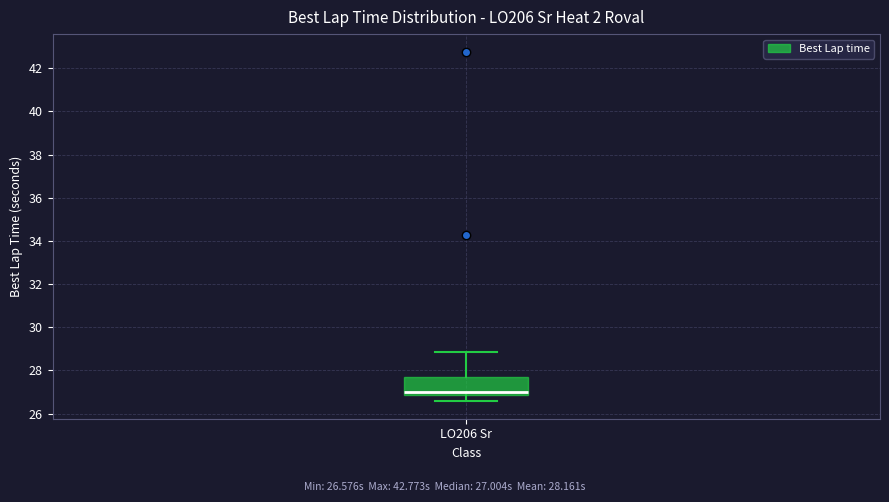

Read this box plot against the y-axis: the position of the median line, the range covered by the box, and the ends of both whiskers. The values are not printed on the chart, so give them approximately, as read against the axis.

median 27.0, box 26.8 to 27.8, whiskers 26.6 to 28.8